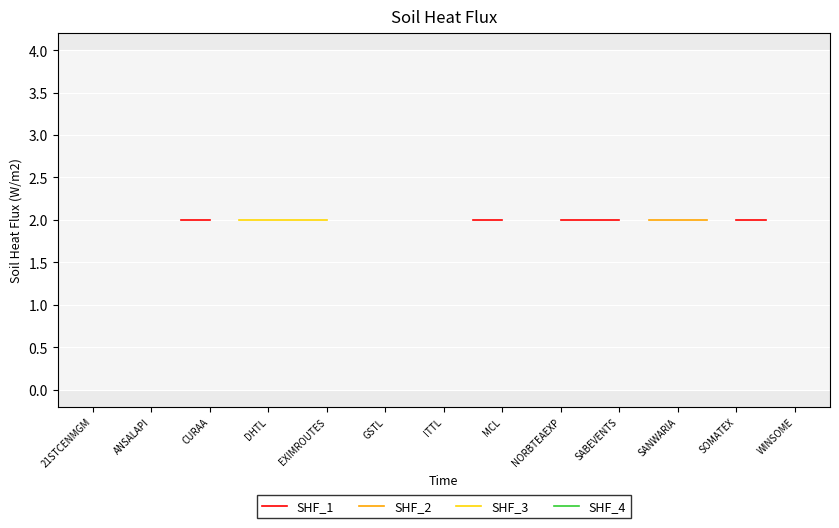

The value of SHF_1 at CURAA is 2.0. True or false?

True